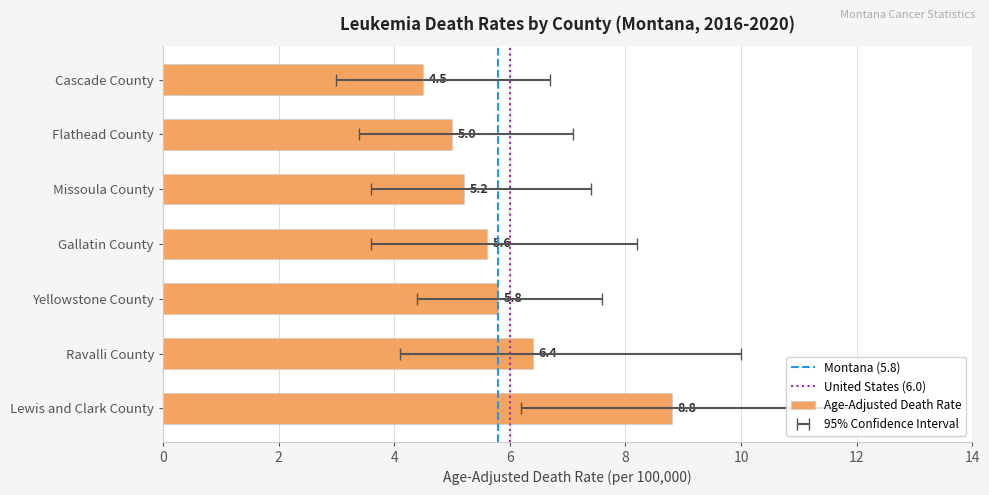

Reading right to left, what are all the values shown in this chart?

Age-Adjusted Death Rate: Cascade County=4.5	Flathead County=5.0	Missoula County=5.2	Gallatin County=5.6	Yellowstone County=5.8	Ravalli County=6.4	Lewis and Clark County=8.8
Lower CI: Cascade County=3.0	Flathead County=3.4	Missoula County=3.6	Gallatin County=3.6	Yellowstone County=4.4	Ravalli County=4.1	Lewis and Clark County=6.2
Upper CI: Cascade County=6.7	Flathead County=7.1	Missoula County=7.4	Gallatin County=8.2	Yellowstone County=7.6	Ravalli County=10.0	Lewis and Clark County=12.2